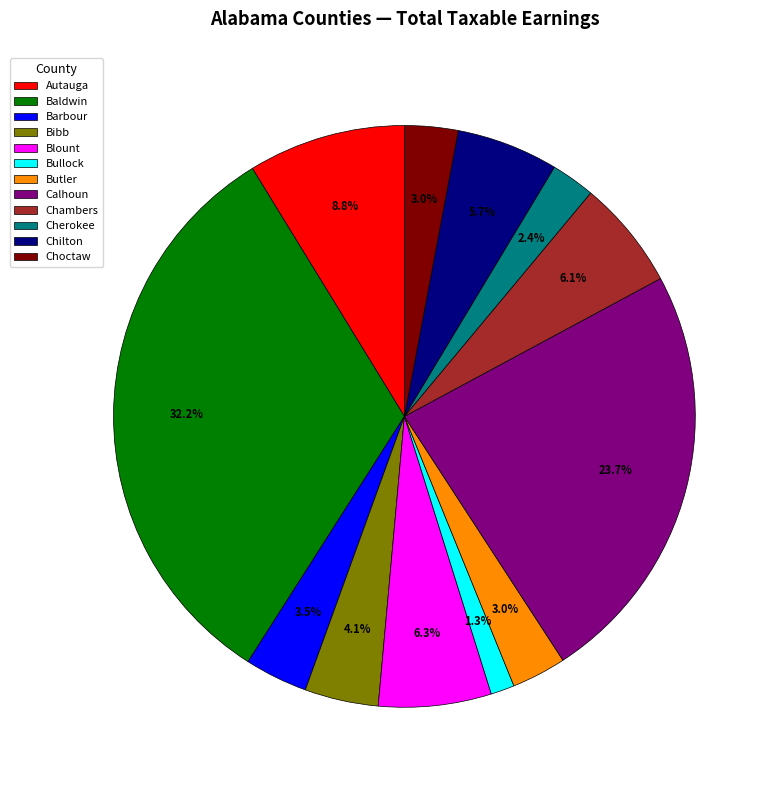

Between Blount and Calhoun, which is larger?

Calhoun